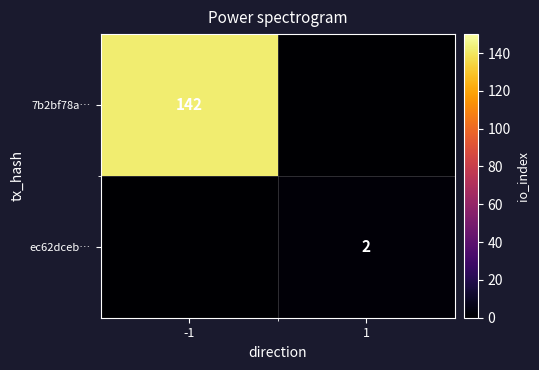

Which has a higher value, 1 or -1?

-1